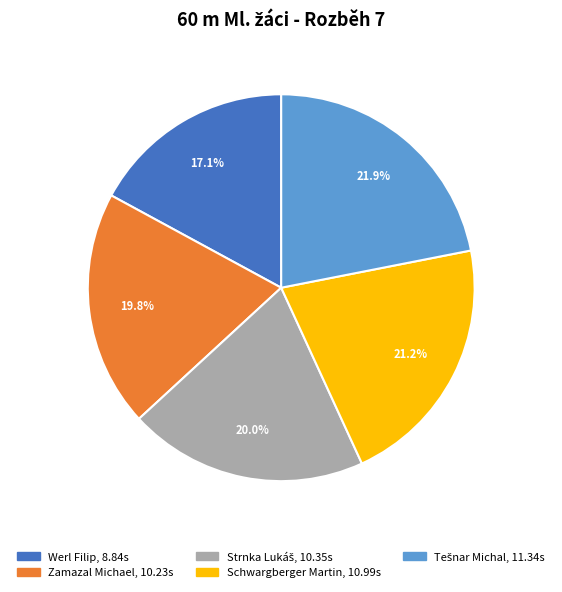

True or false: Werl Filip accounts for 17% of the total.

True